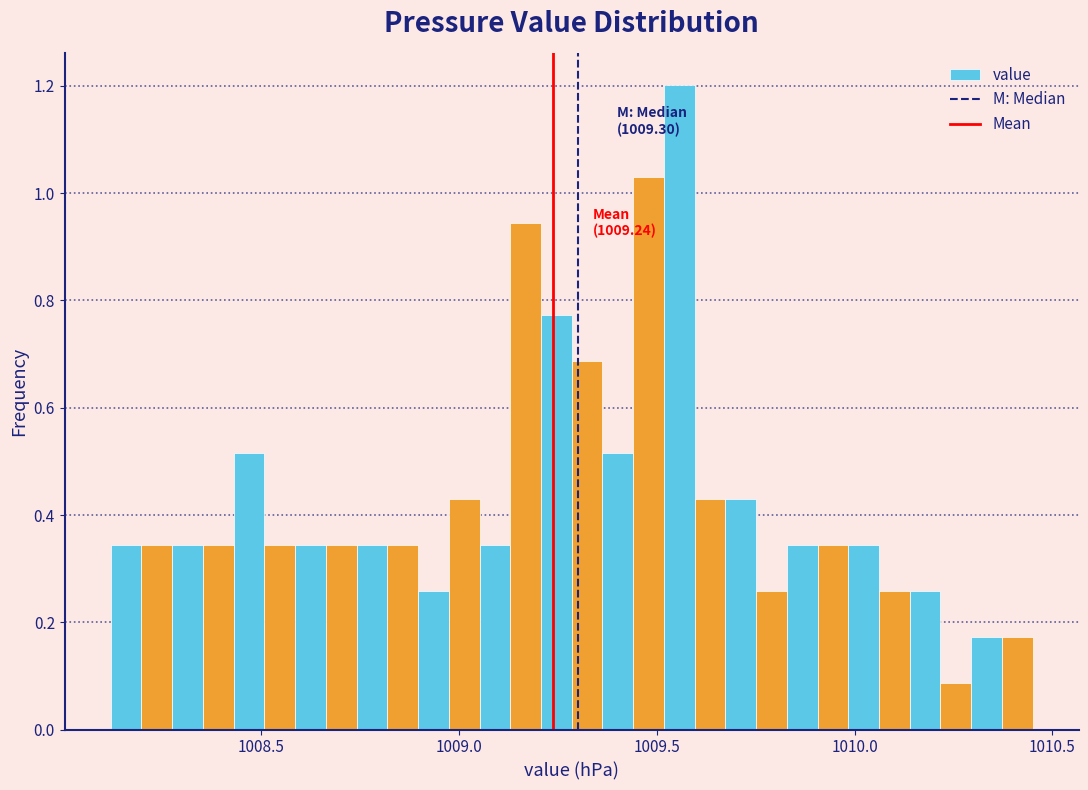

Read against the x-axis, roughly where is the centre of the tallest bar?

1009.55